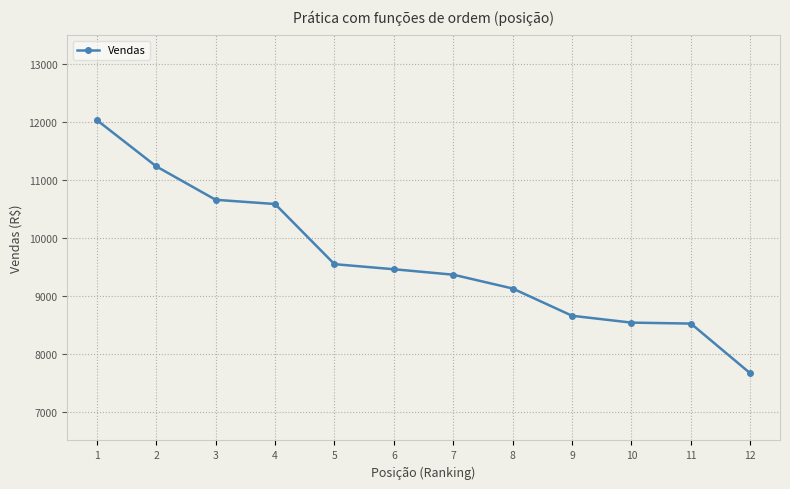

The chart shows a value of 8520.0 at 11. True or false?

True